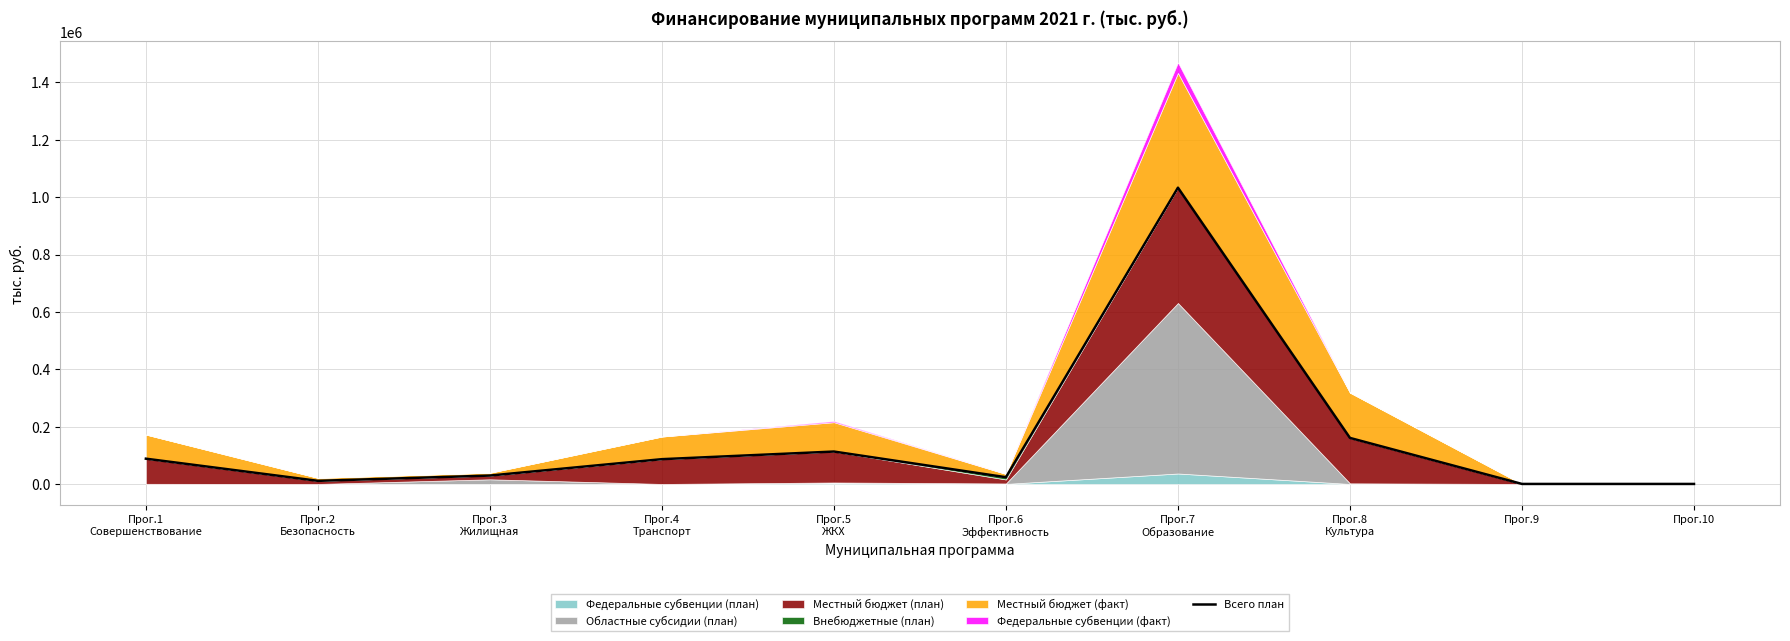

What is the difference between the second highest and minimum values?

160466.5